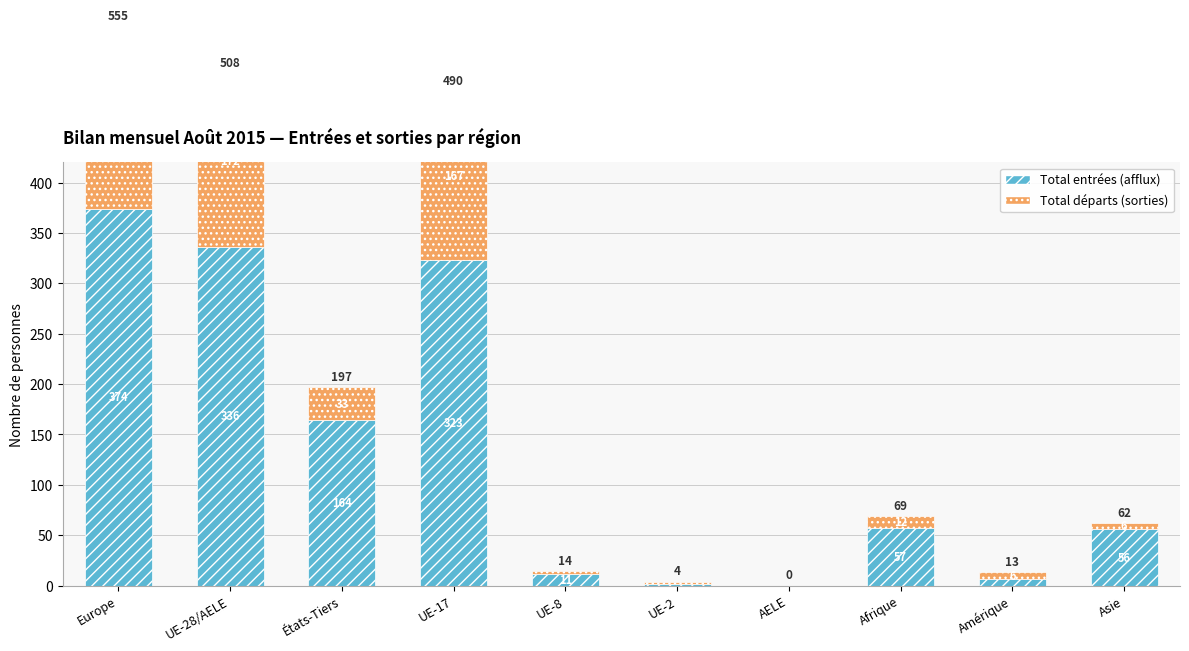

Reading left to right, extract all data points from this chart.

Total entrées (afflux): Europe=374	UE-28/AELE=336	États-Tiers=164	UE-17=323	UE-8=11	UE-2=2	AELE=0	Afrique=57	Amérique=7	Asie=56
Total départs (sorties): Europe=181	UE-28/AELE=172	États-Tiers=33	UE-17=167	UE-8=3	UE-2=2	AELE=0	Afrique=12	Amérique=6	Asie=6